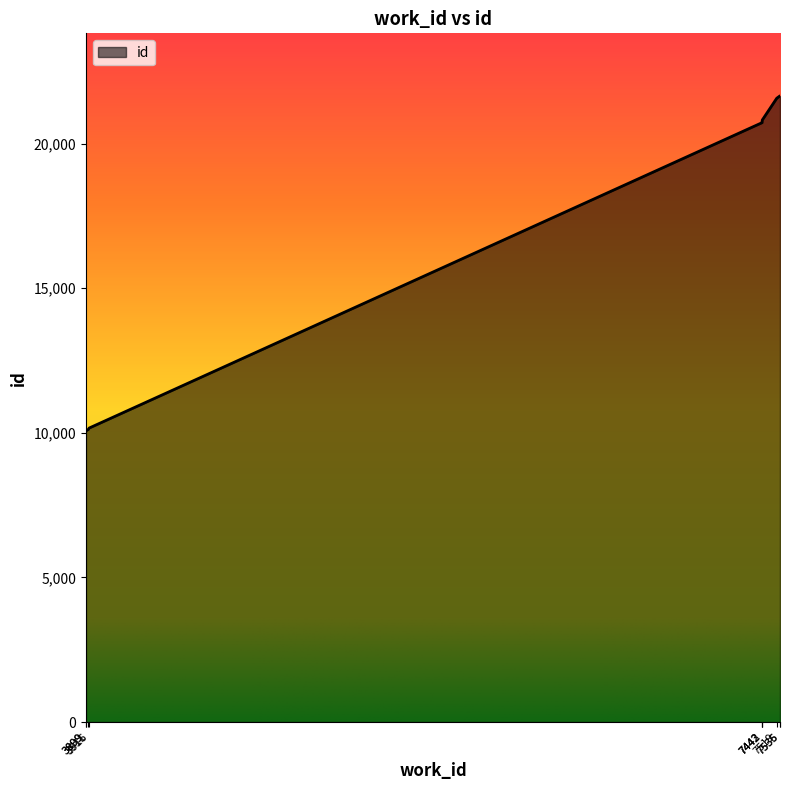

List the labels in order of value, smallest first.

3899, 3899, 3911, 3916, 7442, 7442, 7443, 7519, 7535, 7536